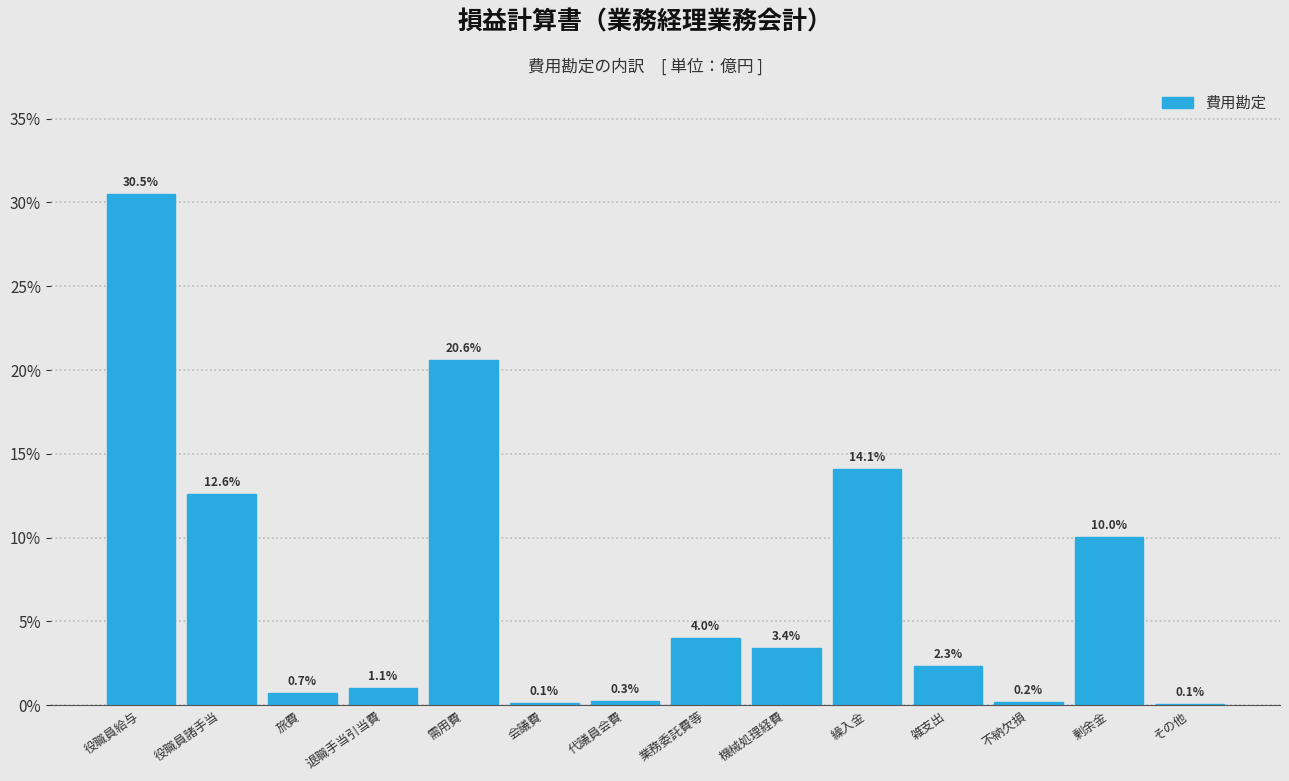

Reading left to right, transcribe all the data shown in this chart.

役職員給与=30.5	役職員諸手当=12.6	旅費=0.7	退職手当引当費=1.1	需用費=20.6	会議費=0.1	代議員会費=0.3	業務委託費等=4.0	機械処理経費=3.4	繰入金=14.1	雑支出=2.3	不納欠損=0.2	剰余金=10.0	その他=0.1